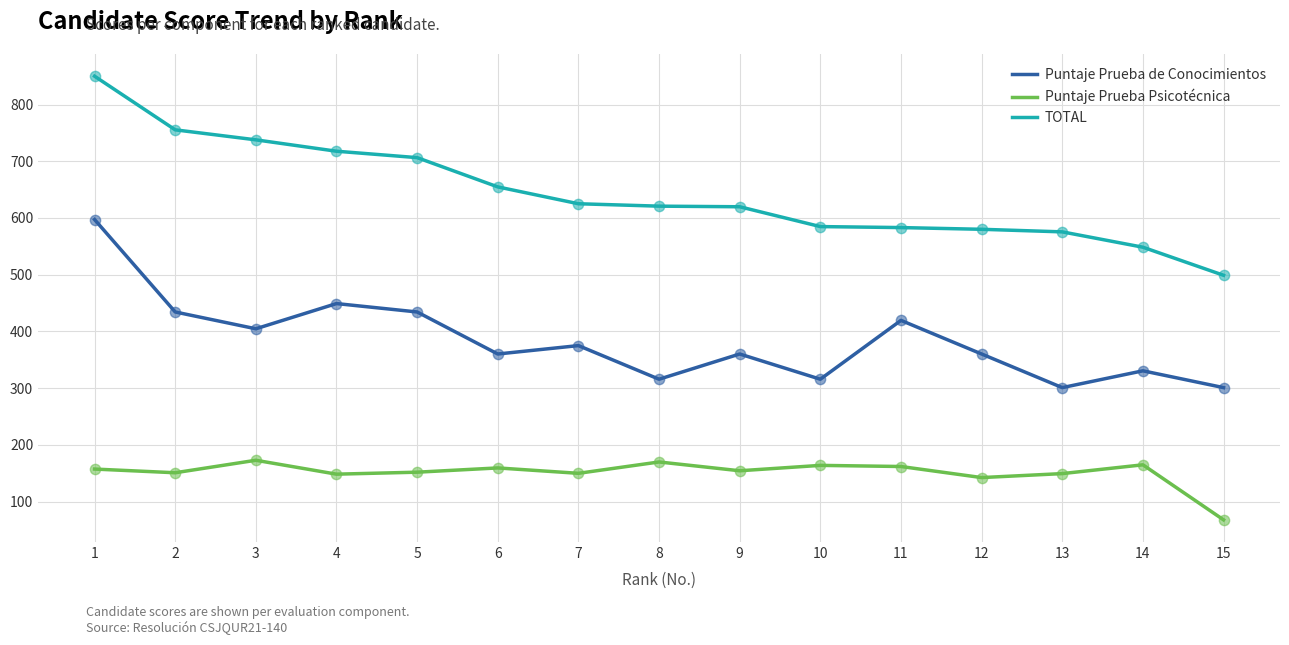

At which category is the sum across all series the highest?

1